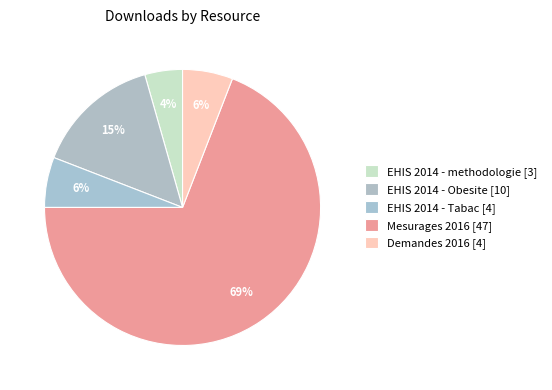

Rank the categories by value from lowest to highest.

EHIS 2014 - methodologie [3], EHIS 2014 - Tabac [4], Demandes 2016 [4], EHIS 2014 - Obesite [10], Mesurages 2016 [47]